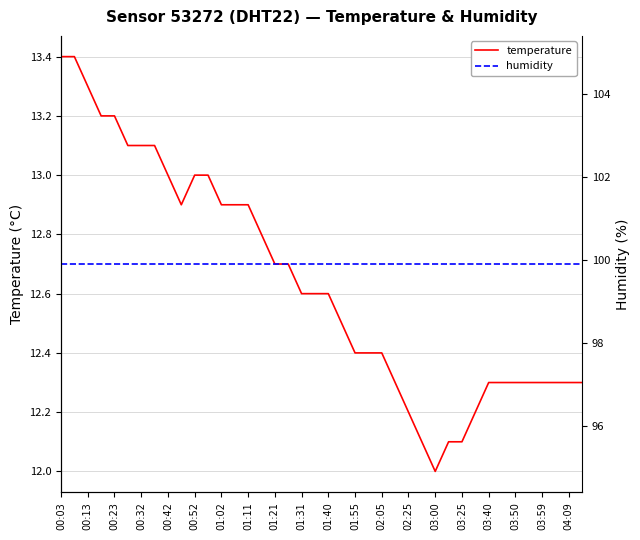

How many lines are shown in the chart?

2